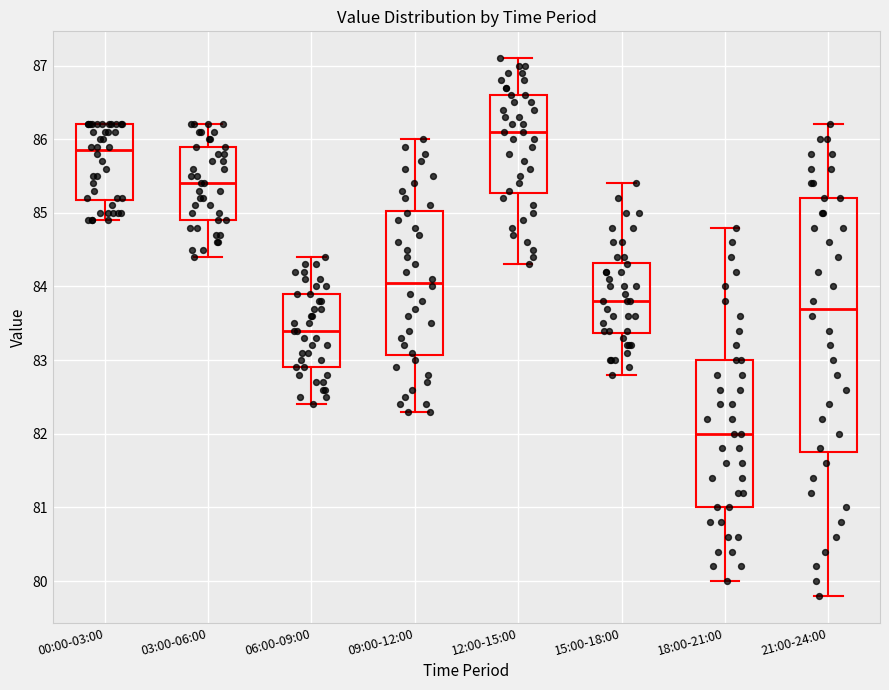

Where does the lower whisker of the box for 15:00-18:00 end on the y-axis? The values are not printed on the chart, so give them approximately, as read against the axis.

82.8